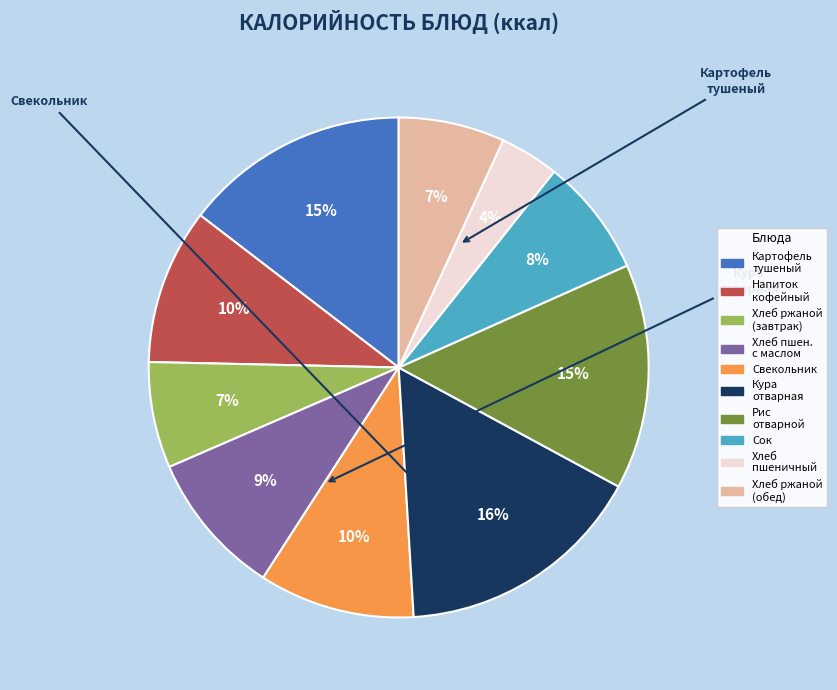

To the nearest percent, what is the difference between the largest and smallest slice percentages?

12%